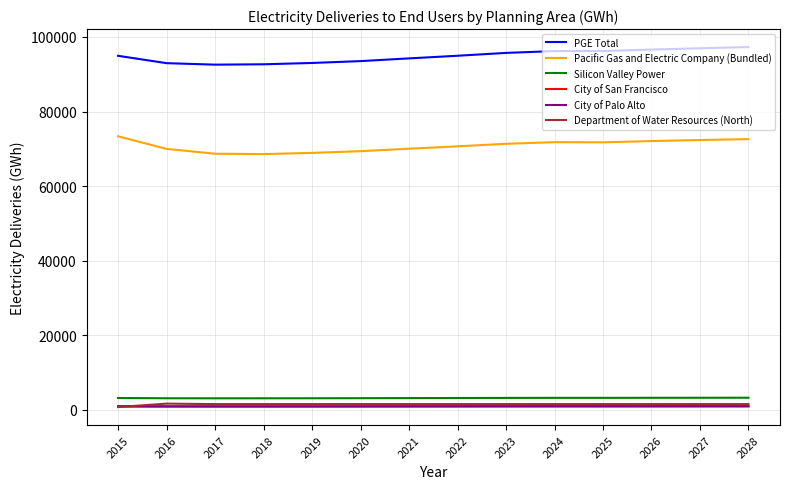

What is the maximum value for PGE Total?

97271.0